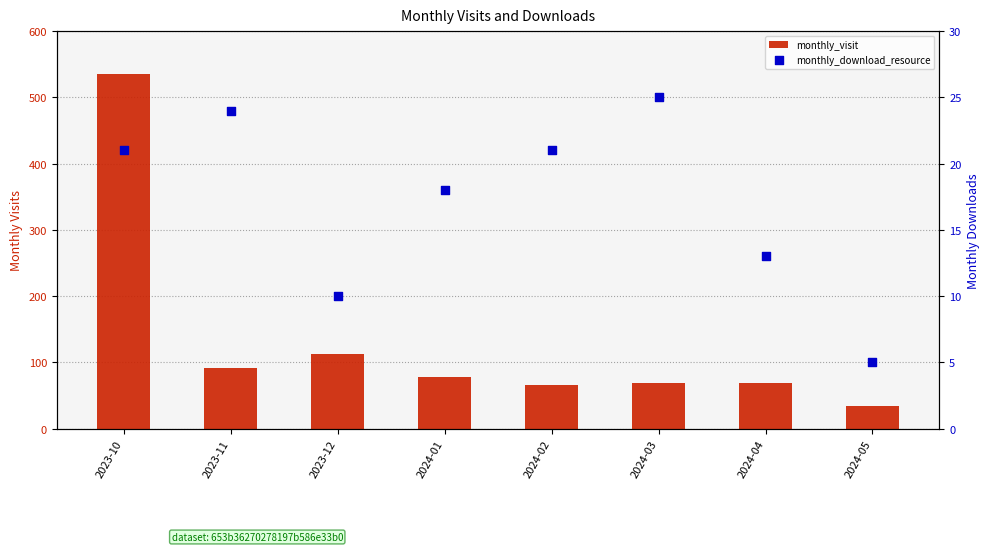

What is the total value across all series at 2023-11?

115